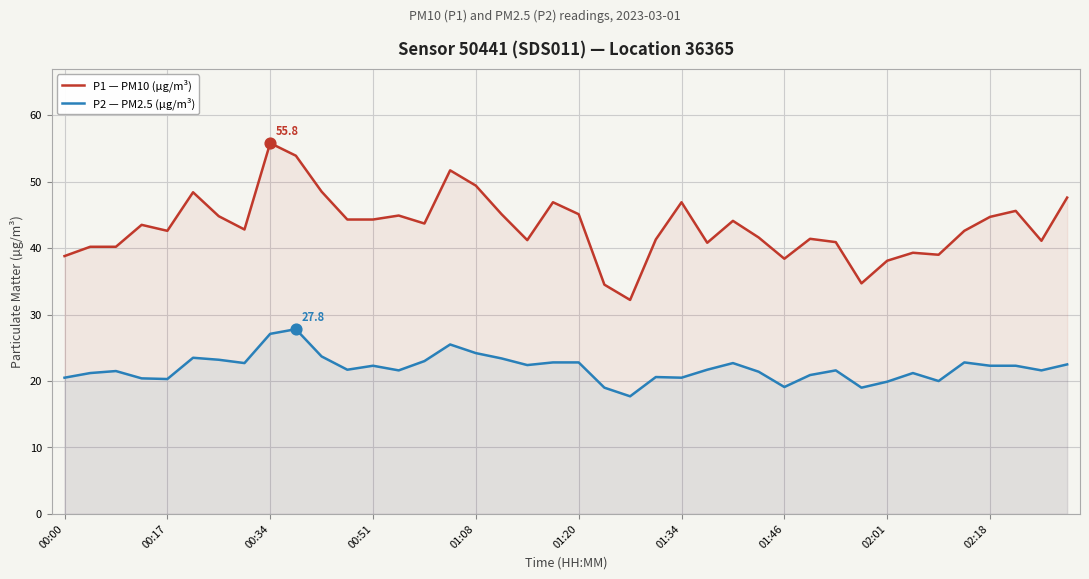

Which series contains the lowest Y value?

P2 — PM2.5 (µg/m³)